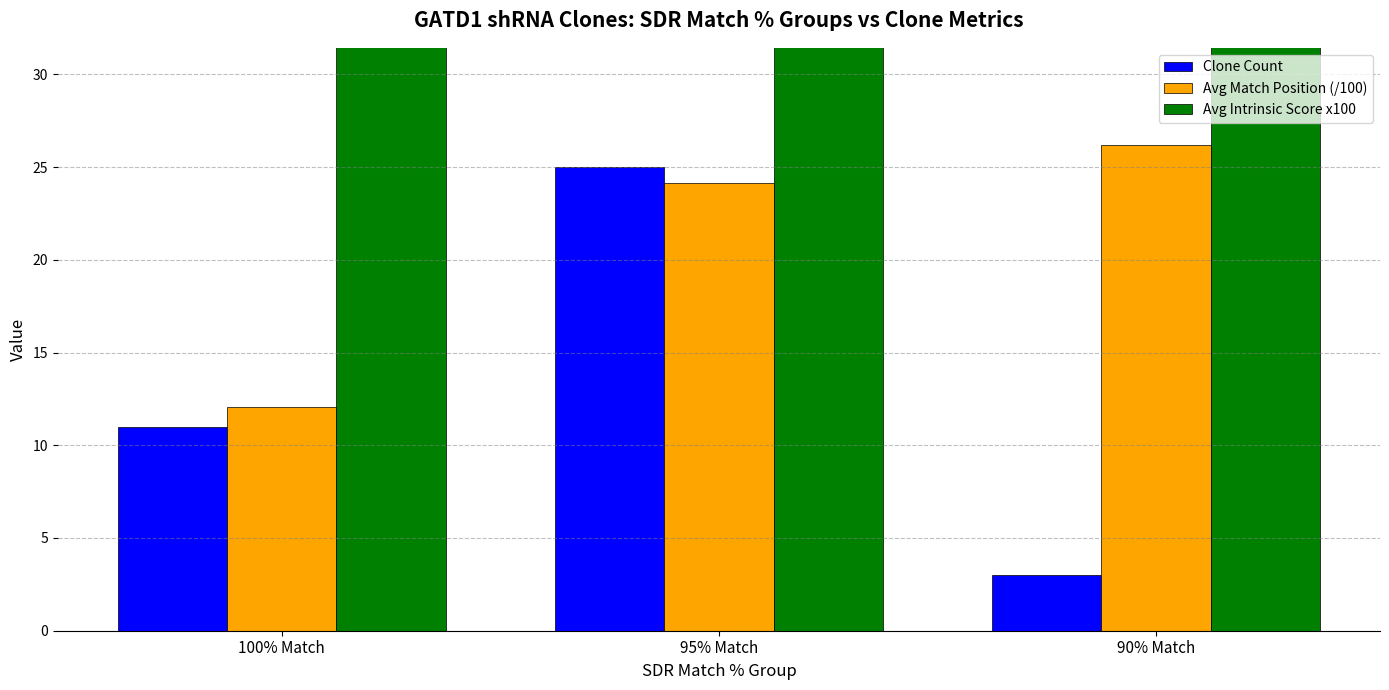

What is the average value of the Avg Match Position (/100) series?

20.8